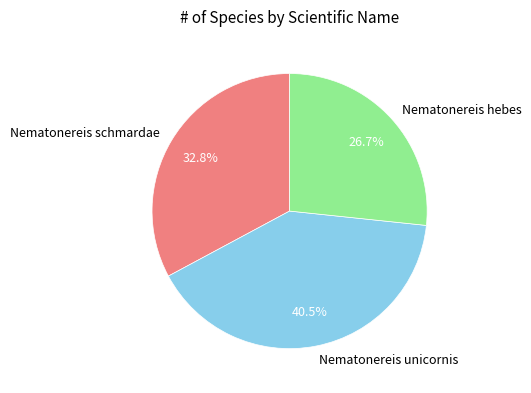

Approximately how many times larger is the value at Nematonereis schmardae compared to Nematonereis hebes?

1.2